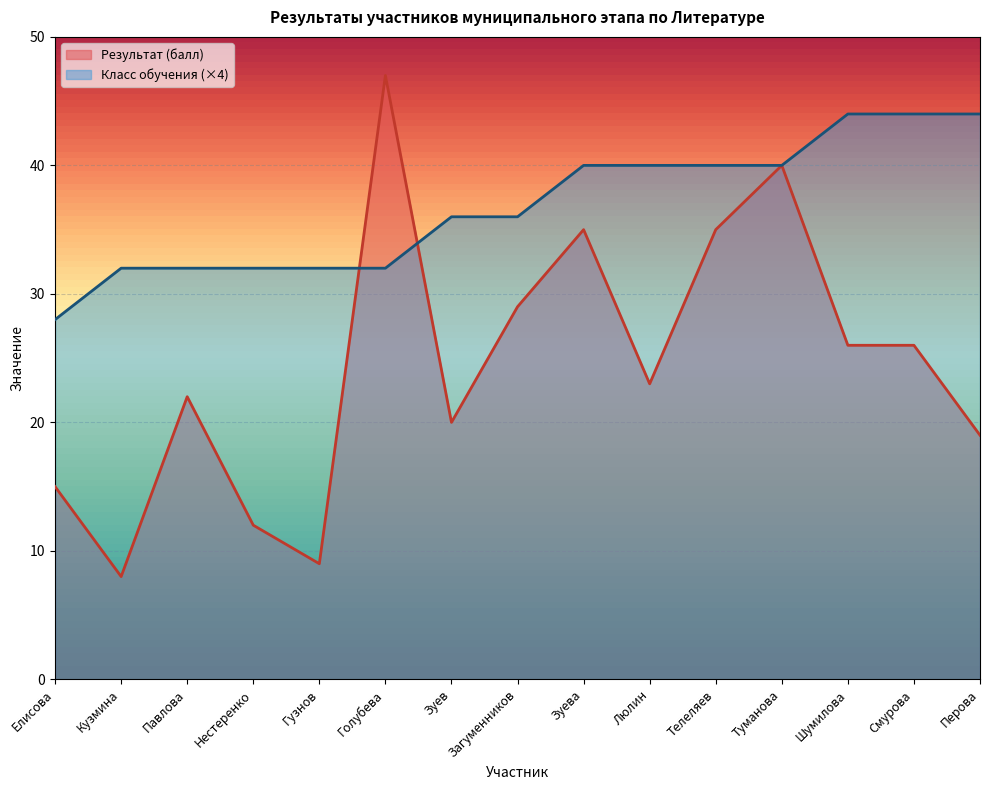

Where is Класс обучения nearest to the value 36?

Зуев